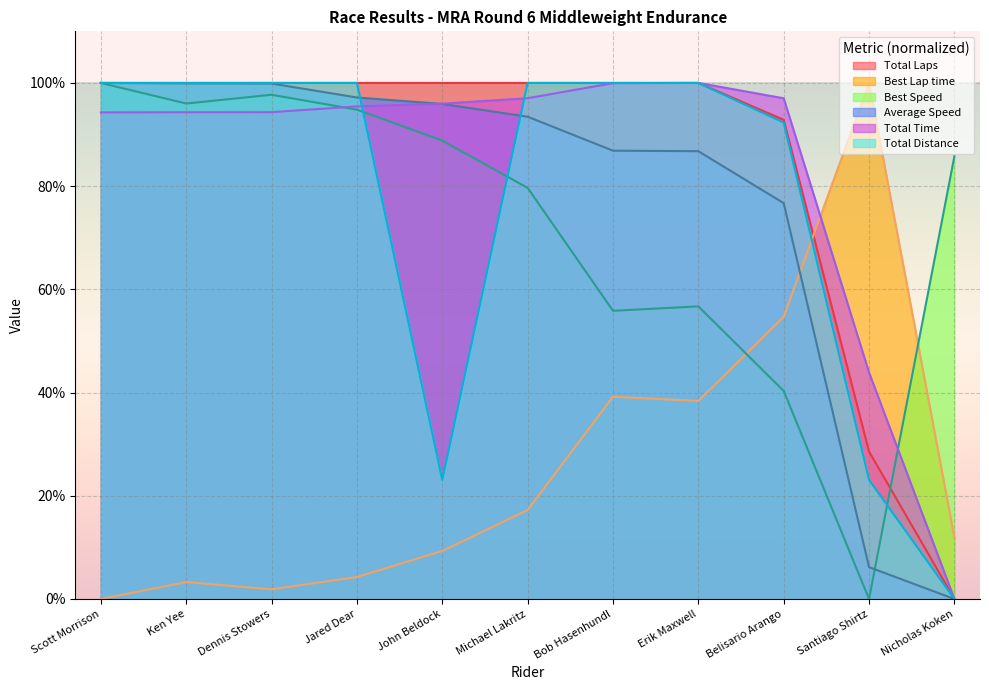

Is it true that Average Speed equals 0.0 at Nicholas Koken?

True